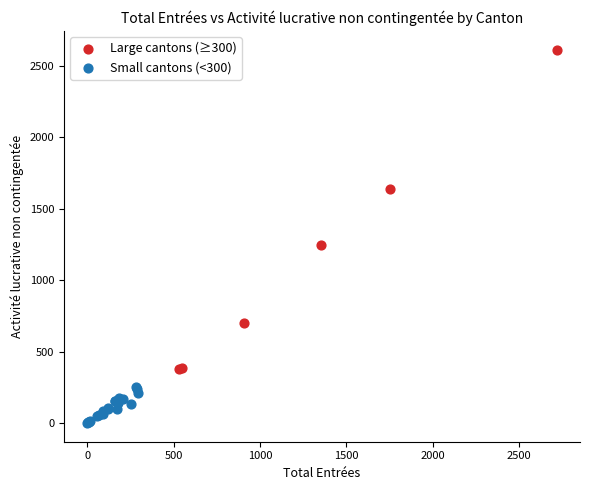

What are all the series names shown in the legend?

Large cantons (≥300), Small cantons (<300)